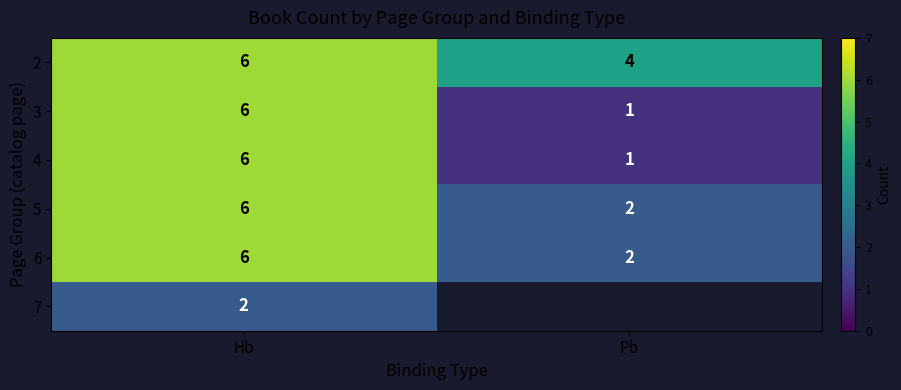

At which category does the chart reach its minimum across all series?

Pb